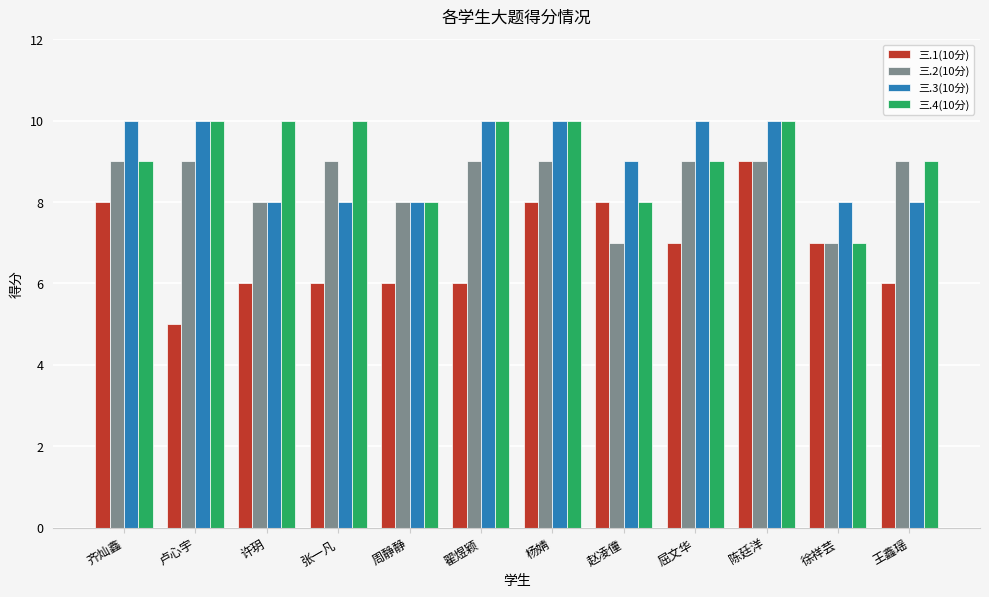

What are all the series names shown in the legend?

三.1(10分), 三.2(10分), 三.3(10分), 三.4(10分)